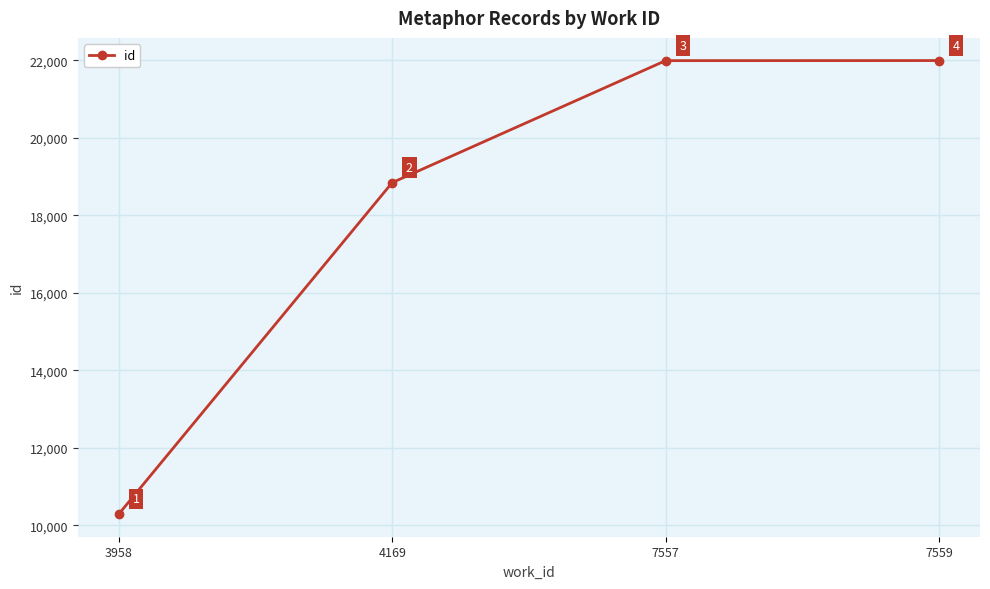

Count the number of data series in this chart.

1